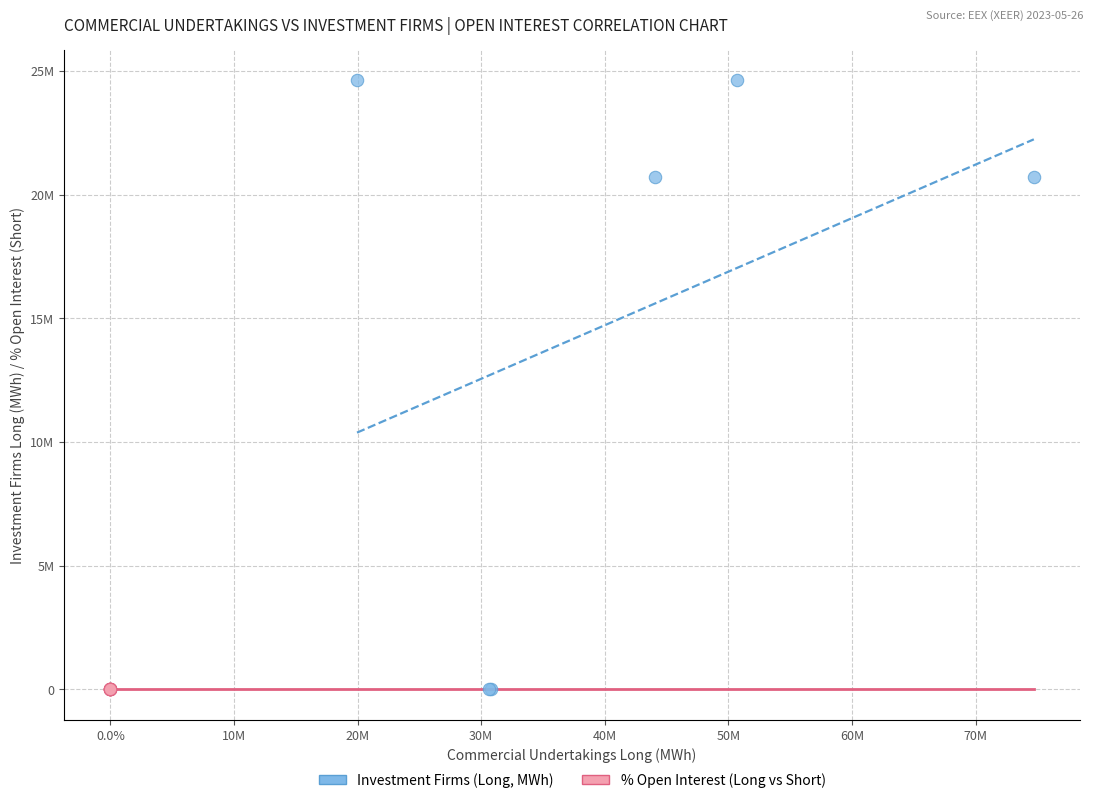

Which series reaches the maximum Y coordinate?

Investment Firms (Long, MWh)